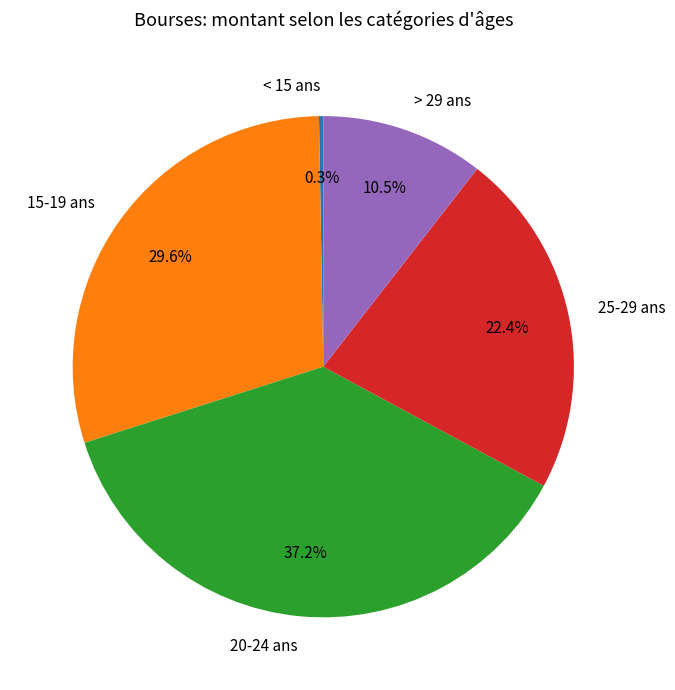

To the nearest percent, what is the difference between the largest and smallest slice percentages?

37%